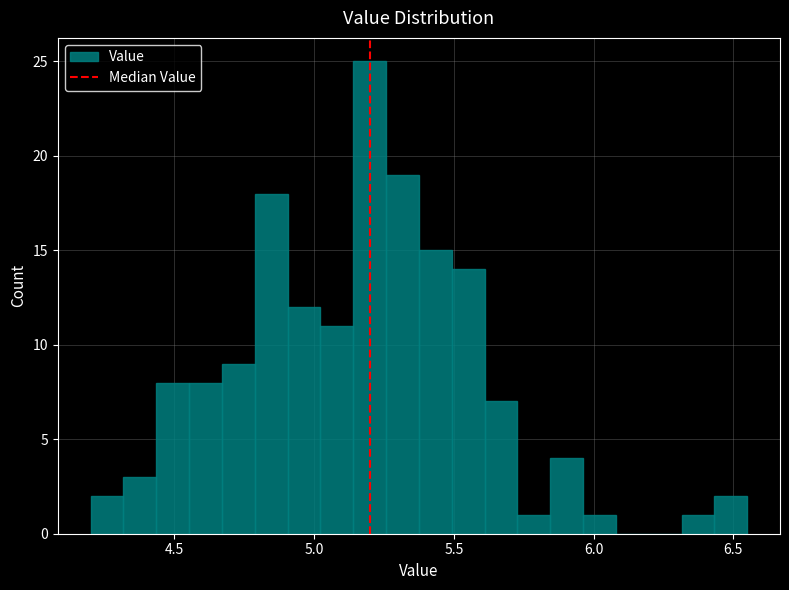

Around what value on the x-axis is the tallest bar? Give the approximate position of its centre, as read against the axis.

5.20